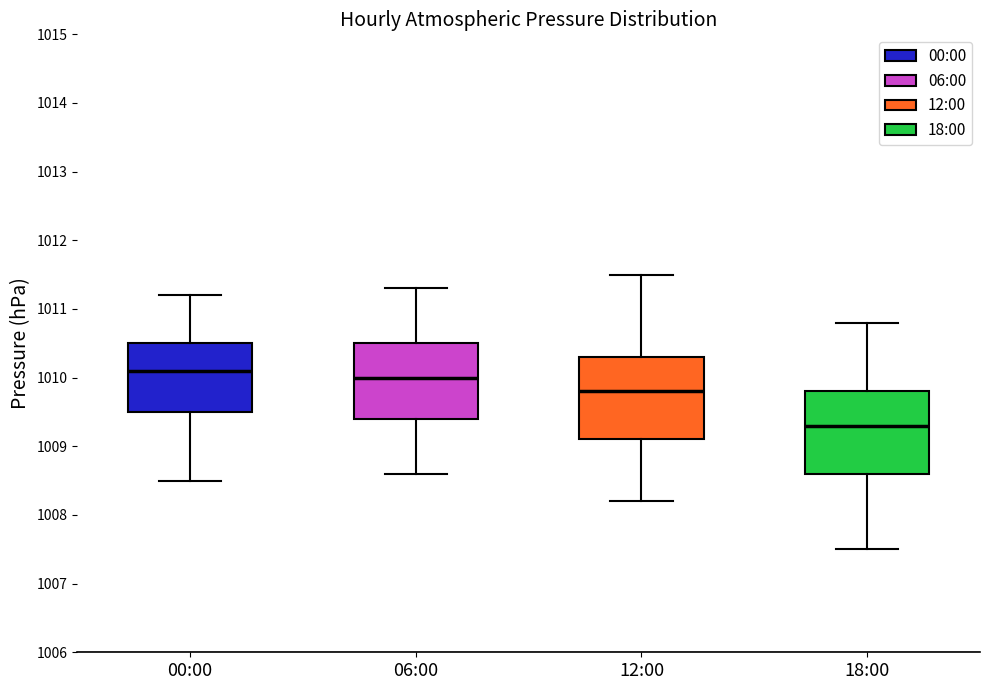

Where does the median line of the box for 12:00 sit on the y-axis? The values are not printed on the chart, so give them approximately, as read against the axis.

1009.8